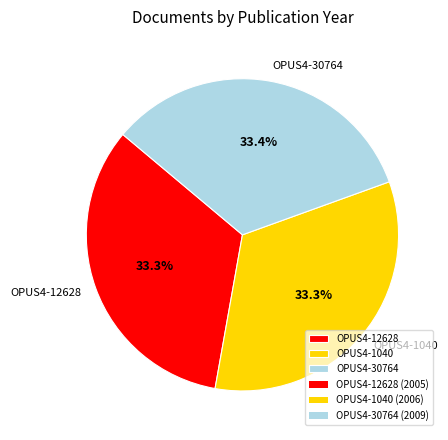

To the nearest percent, what is the combined percentage of OPUS4-30764 and OPUS4-12628?

67%